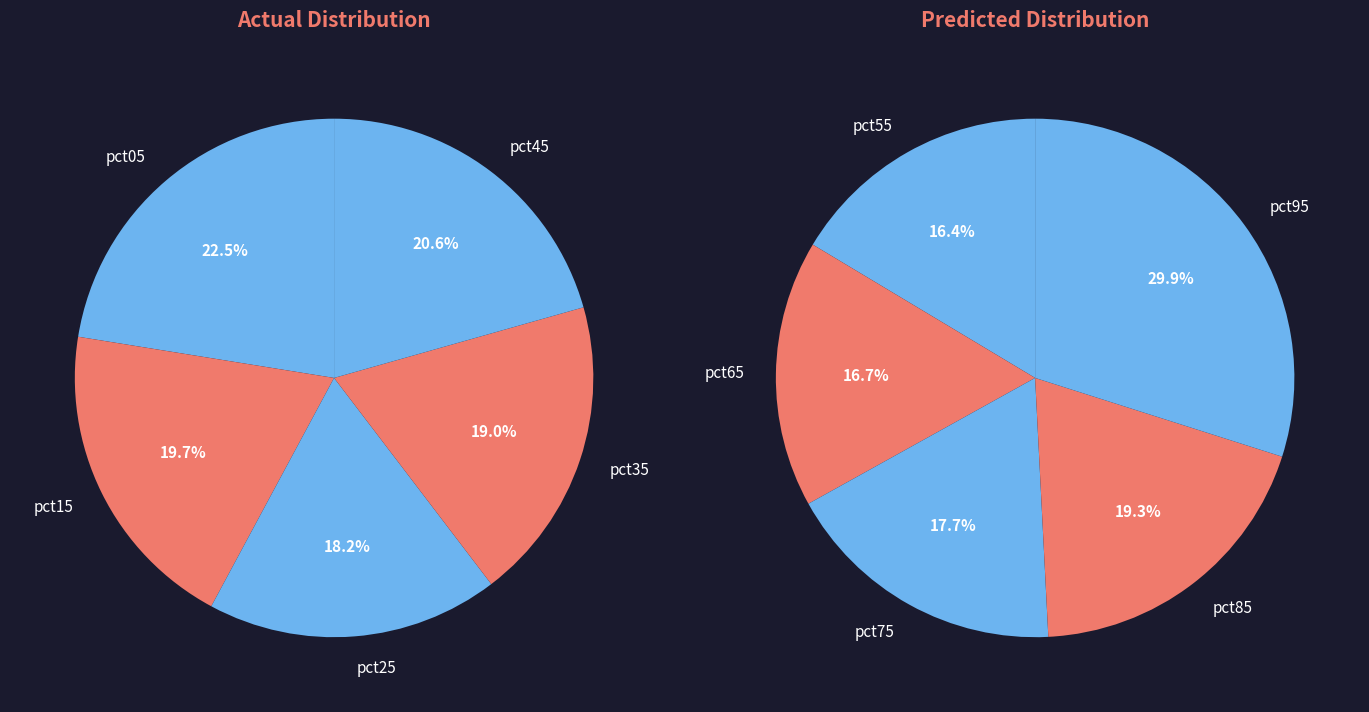

Between pct45 and pct95, which is larger?

pct95